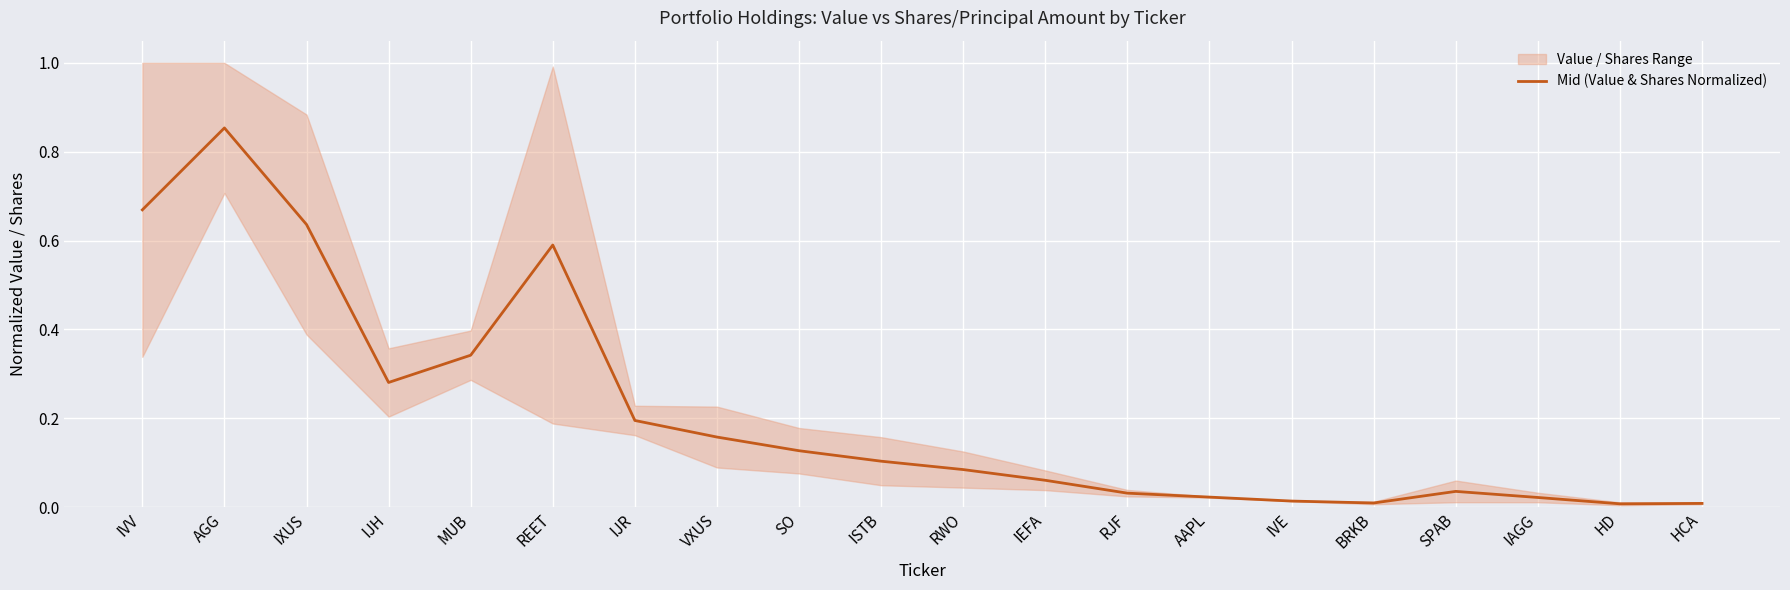

Reading left to right, list all the values displayed in this chart.

IVV=0.7	AGG=0.9	IXUS=0.6	IJH=0.3	MUB=0.3	REET=0.6	IJR=0.2	VXUS=0.2	SO=0.1	ISTB=0.1	RWO=0.1	IEFA=0.1	RJF=0.0	AAPL=0.0	IVE=0.0	BRKB=0.0	SPAB=0.0	IAGG=0.0	HD=0.0	HCA=0.0